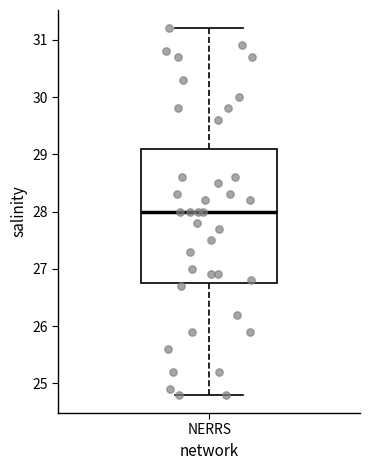

Read this box plot against the y-axis: the position of the median line, the range covered by the box, and the ends of both whiskers. The values are not printed on the chart, so give them approximately, as read against the axis.

median 28.0, box 26.8 to 29.1, whiskers 24.8 to 31.2